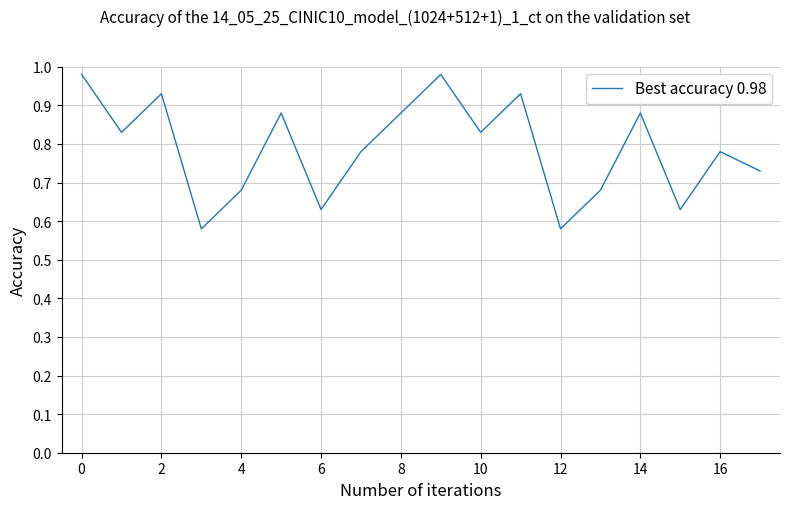

Does the chart have visible grid lines?

Yes